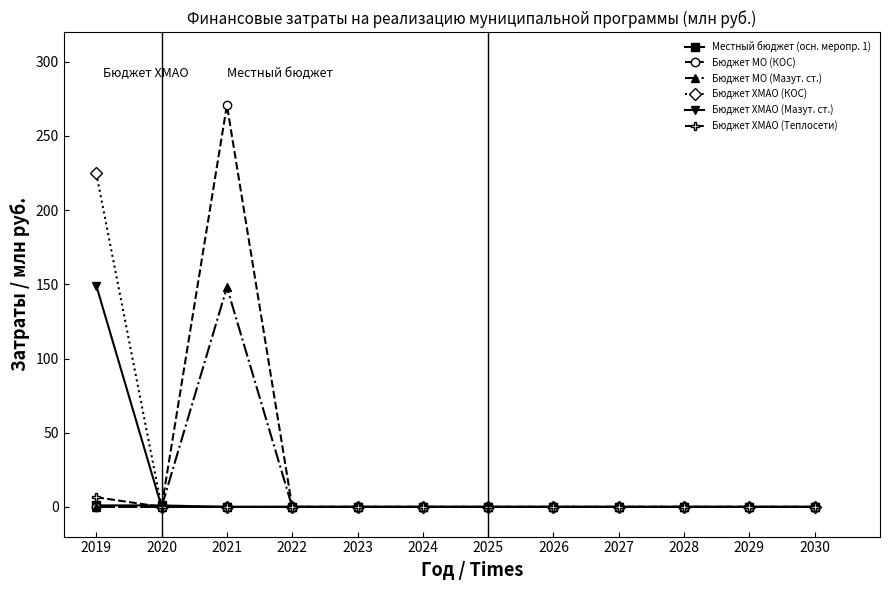

What is the highest value of the Бюджет ХМАО (КОС) series?

224.7